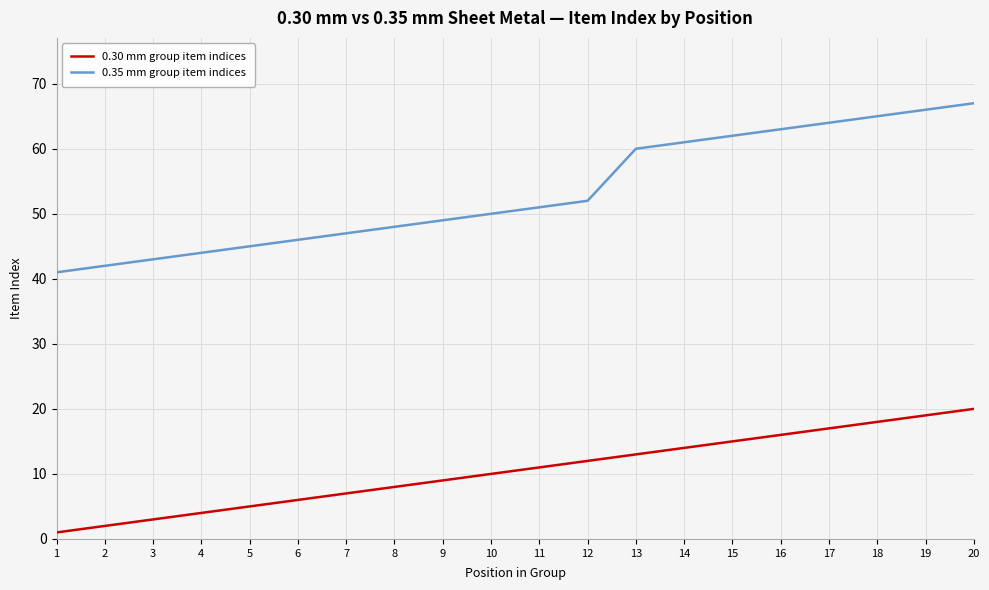

What value does the 0.35 mm group item indices series have at 17, to the nearest 5?

65